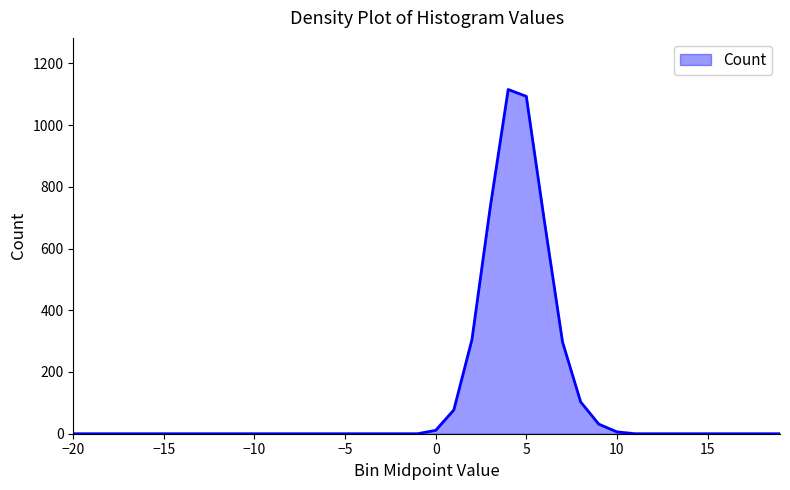

What is the difference between the second highest and minimum values?

1093